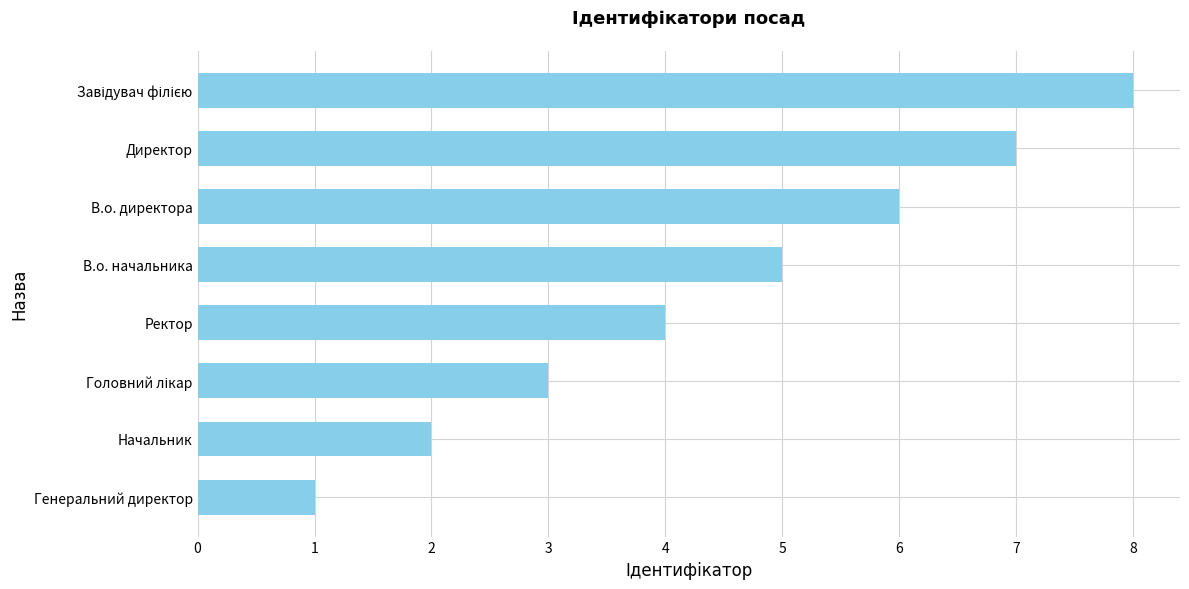

What is the sum of all values?

36